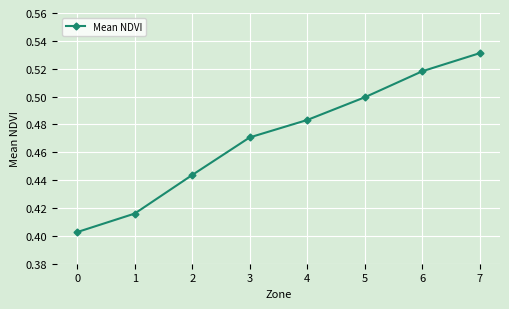

Rank the categories by value from lowest to highest.

0, 1, 2, 3, 4, 5, 6, 7